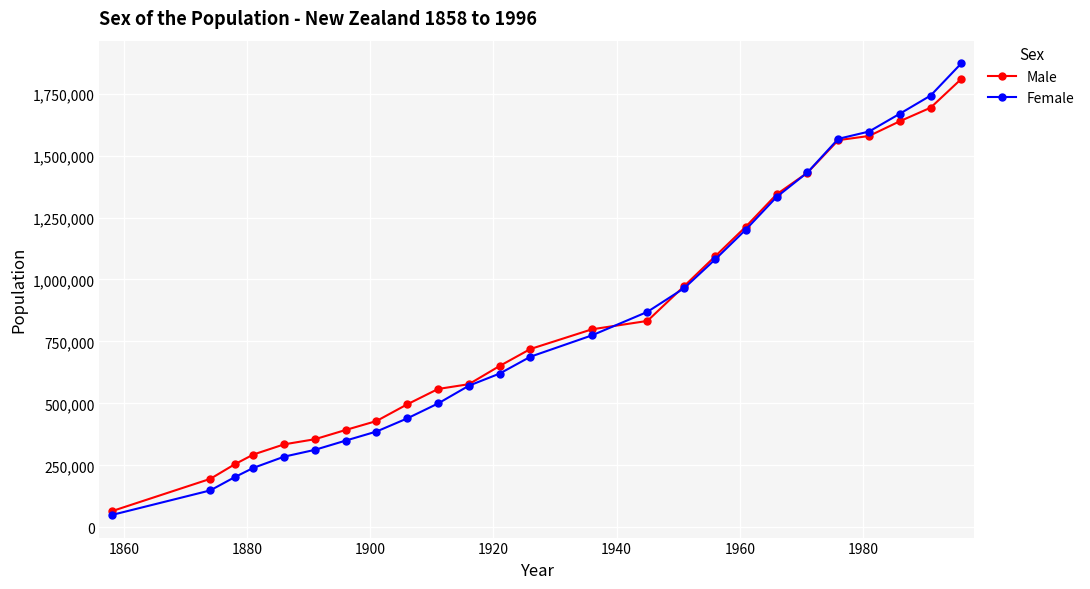

Which series has the widest spread of values?

Female